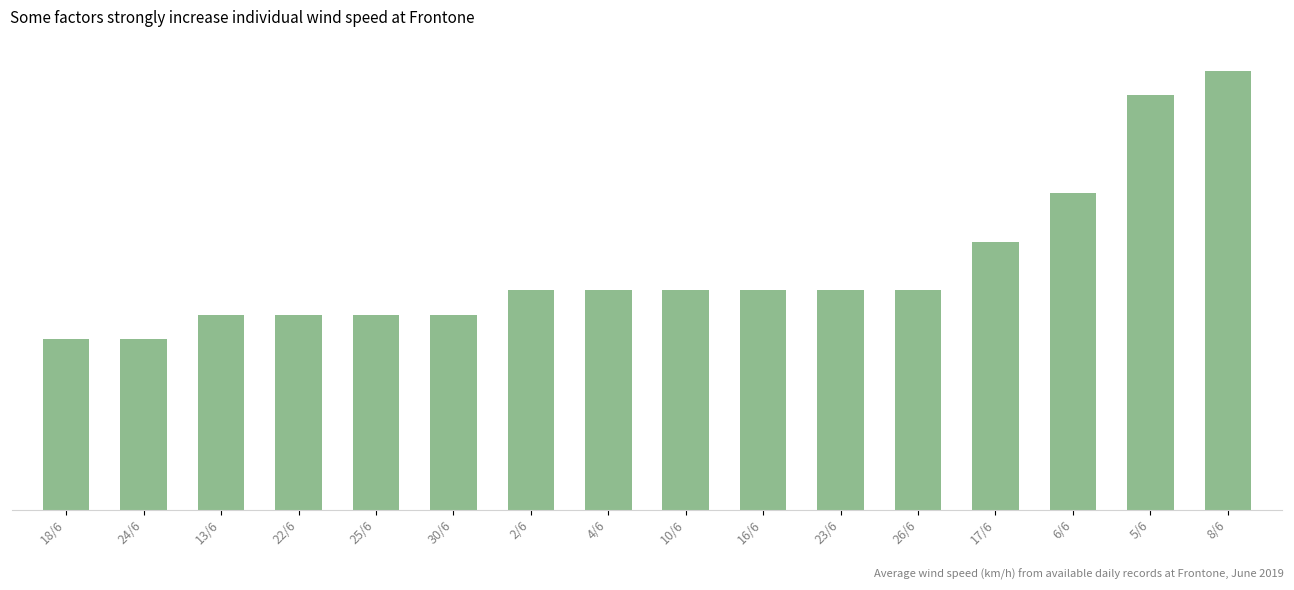

What value does the data have at 23/6?

9